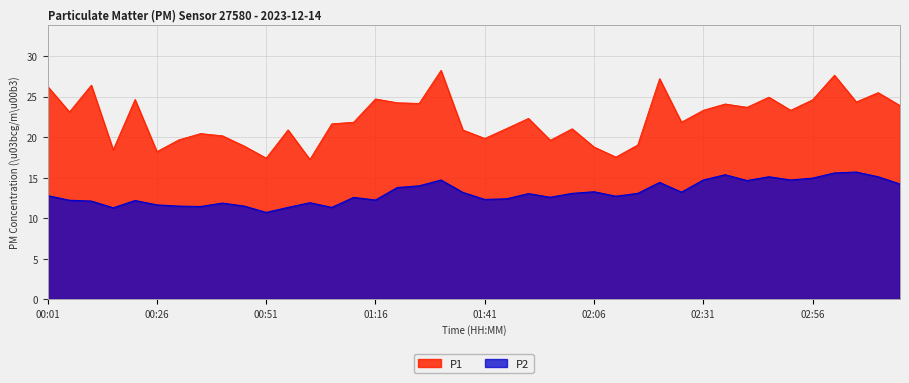

At which category does P2 reach its first local peak?

00:21